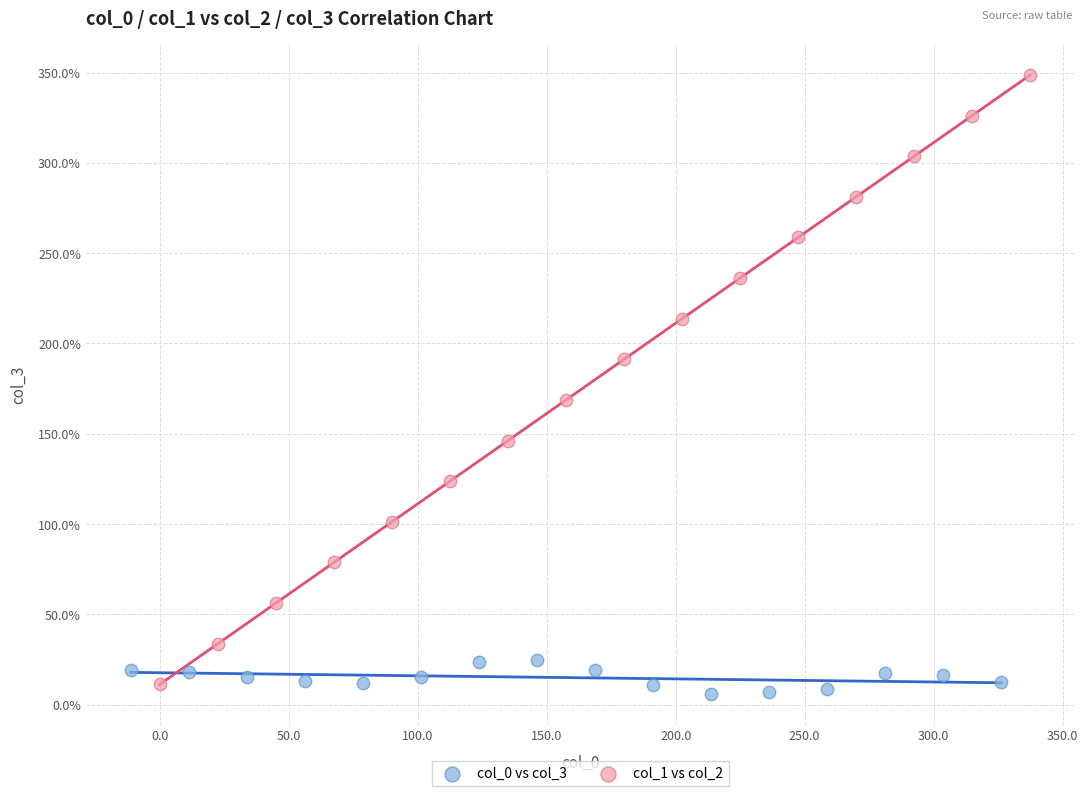

Which series contains the highest Y value?

col_1 vs col_2